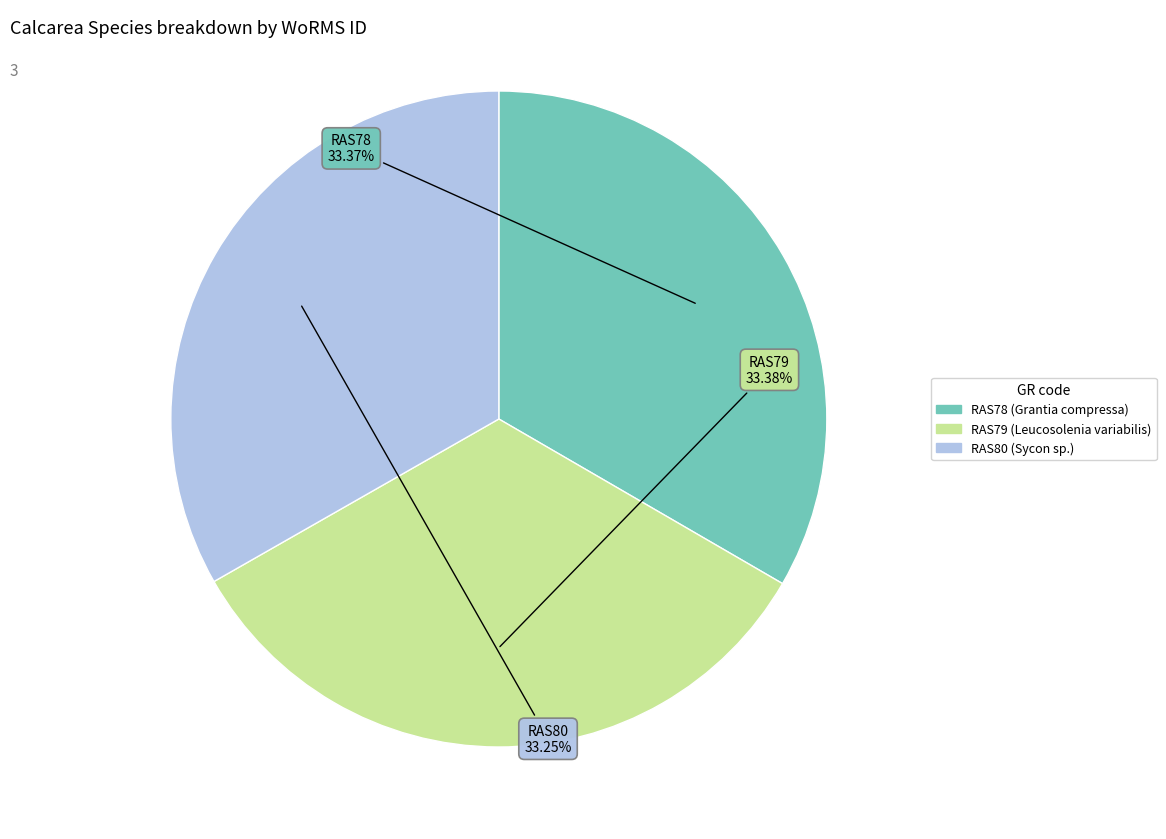

Is the sum of RAS79 and RAS78 greater than half?

Yes